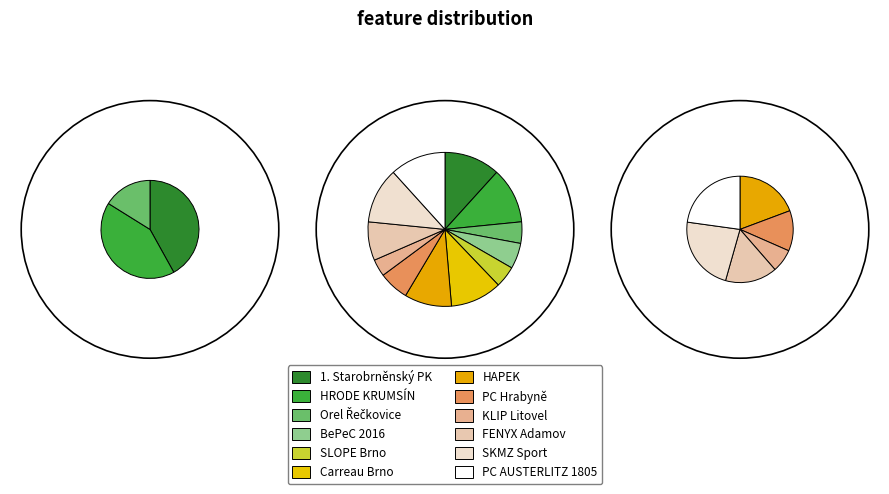

How many slices are in this pie chart?

12